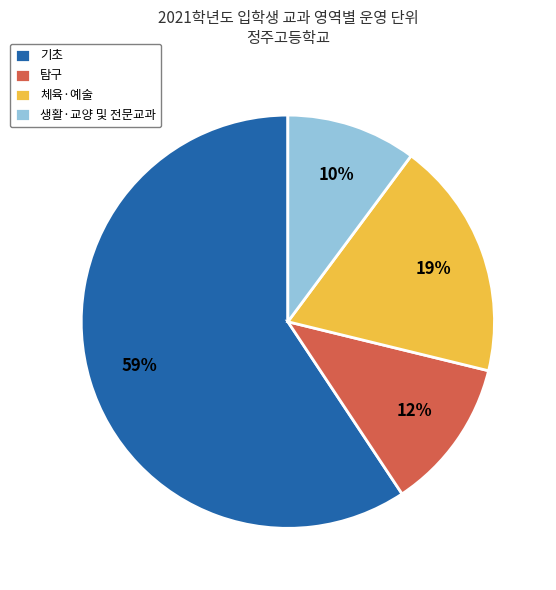

Which category accounts for the majority?

기초